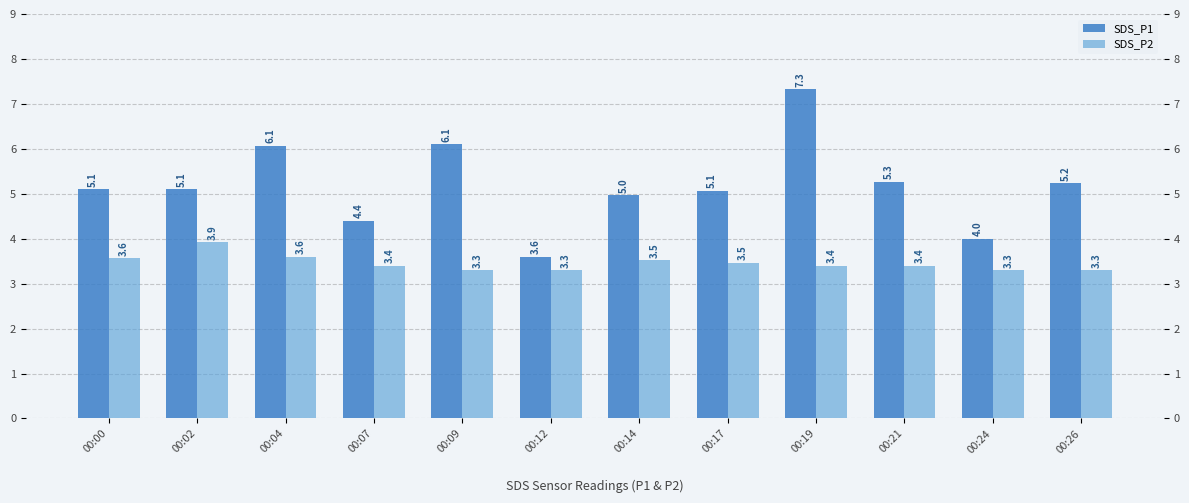

Read the SDS_P1 value at 00:04.

6.1